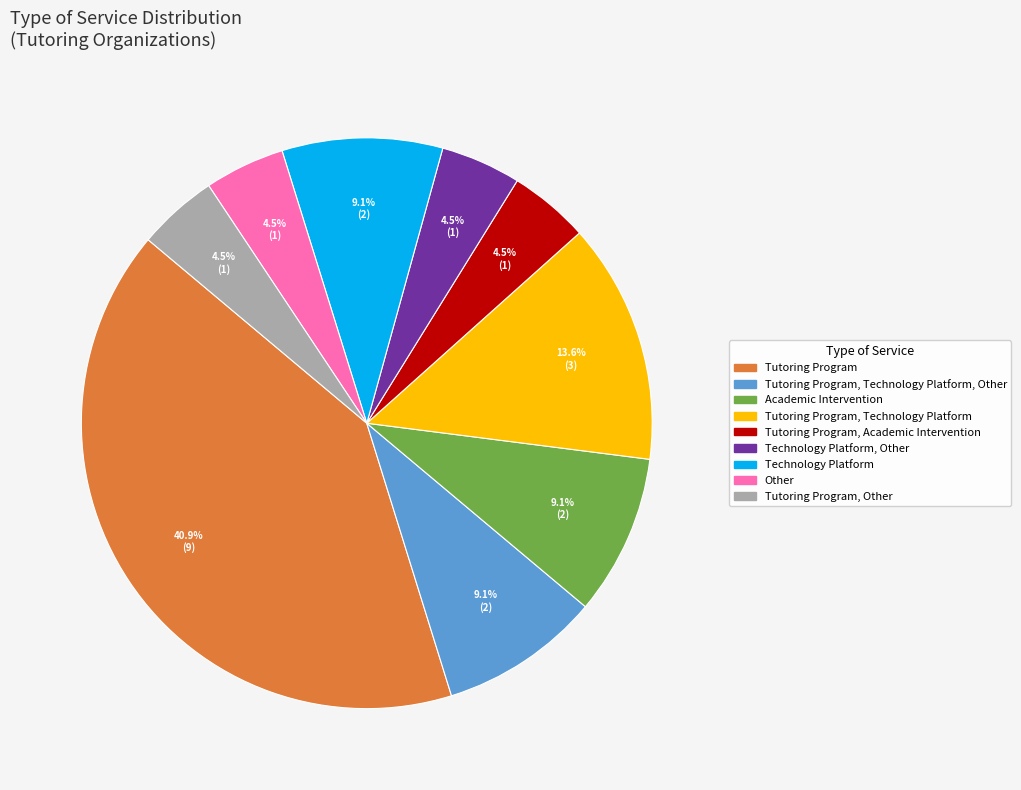

Between Tutoring Program, Technology Platform, Other and Tutoring Program, which is larger?

Tutoring Program